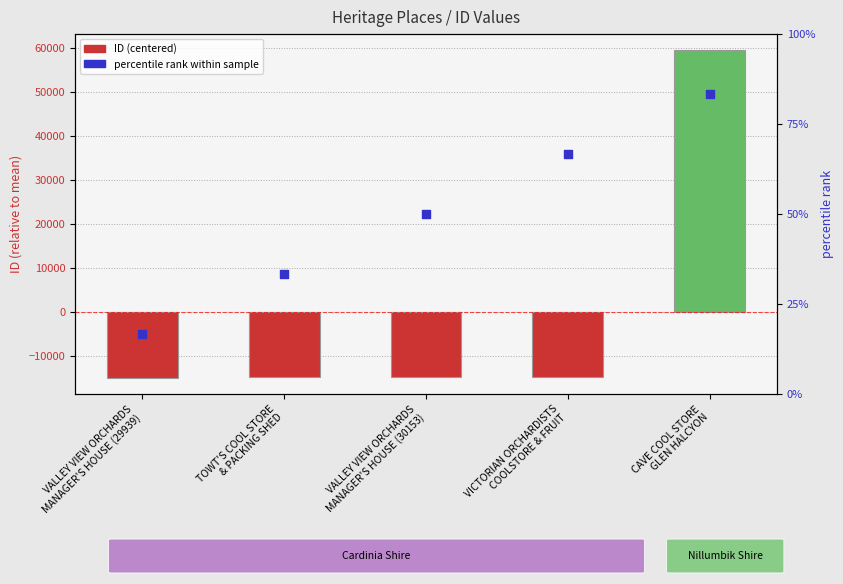

Is the value of percentile rank within sample at VALLEY VIEW ORCHARDS
MANAGER'S HOUSE (30153) greater than the value of ID (centered) at VALLEY VIEW ORCHARDS
MANAGER'S HOUSE (30153)?

Yes